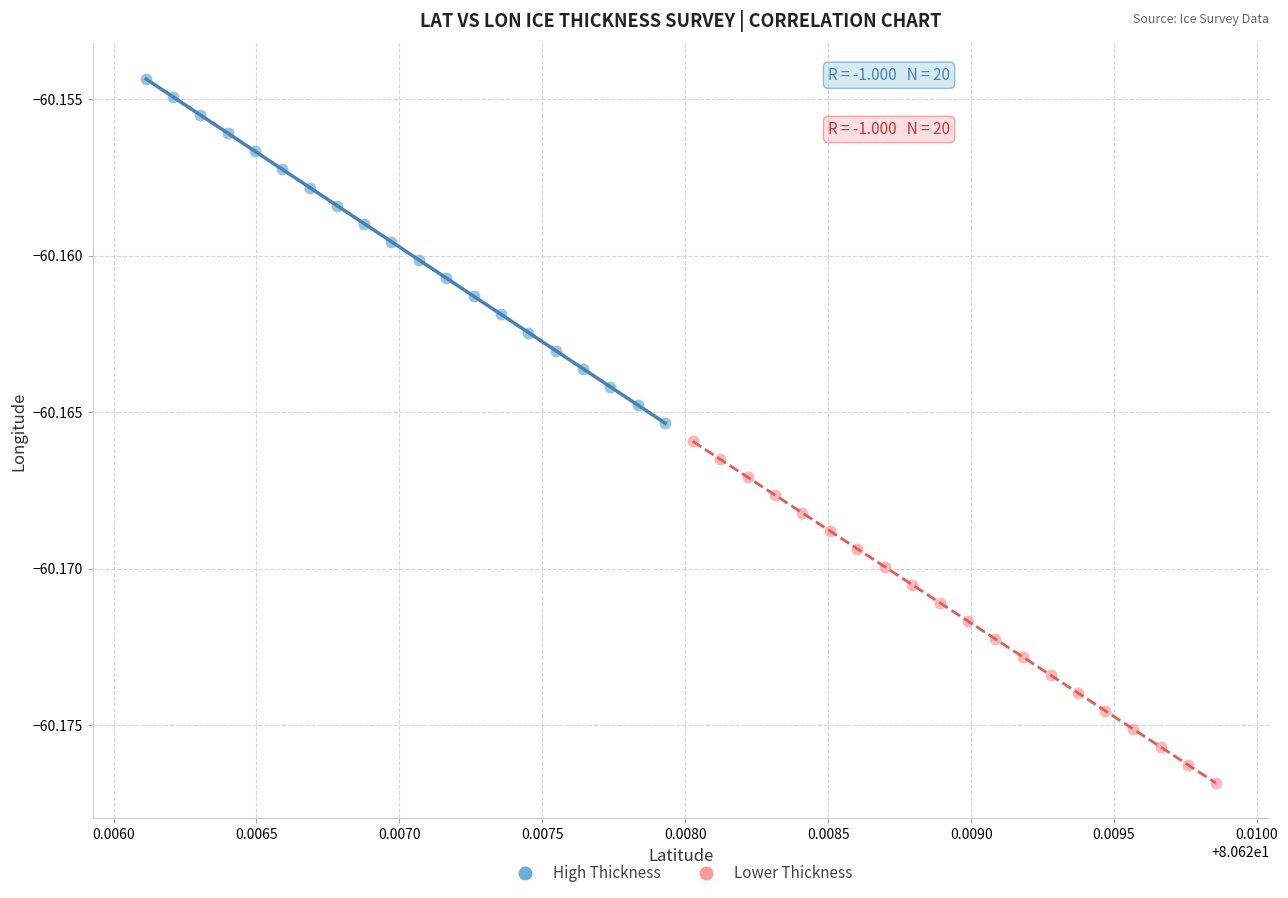

Which series contains the highest Y value?

High Thickness